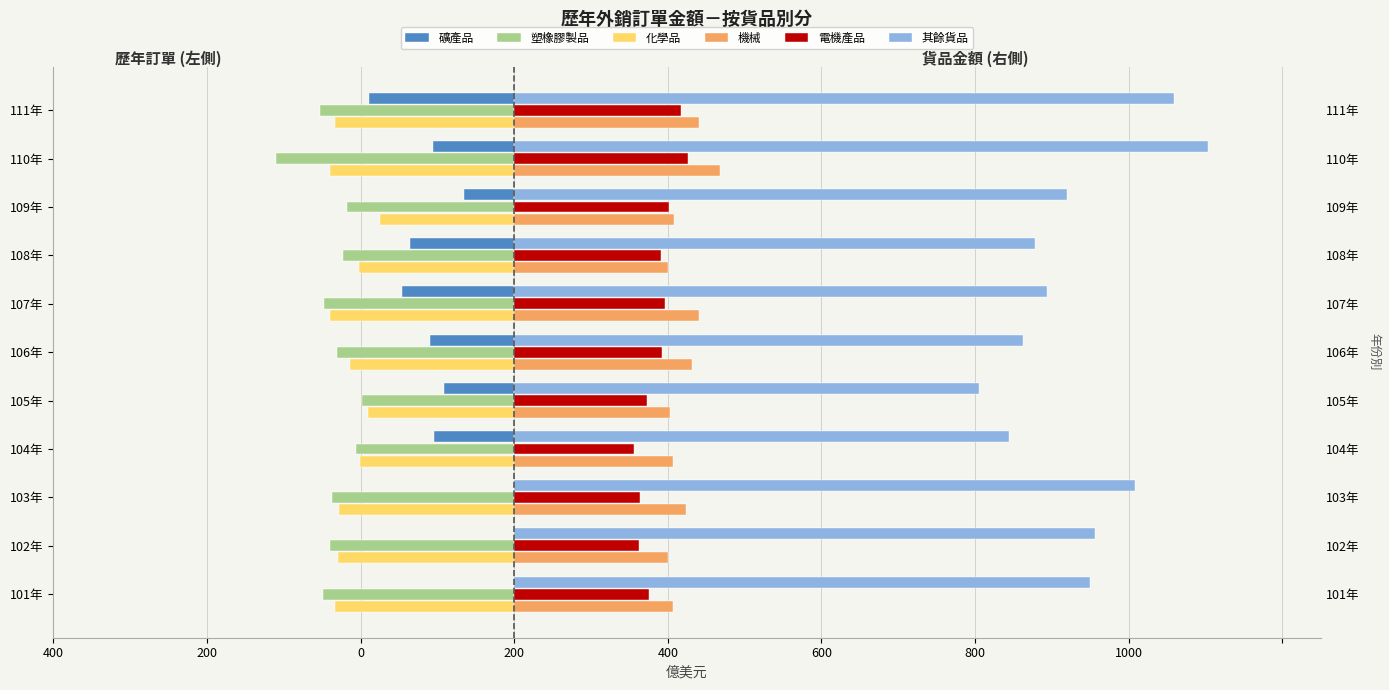

At which category is the sum across all series the highest?

110年